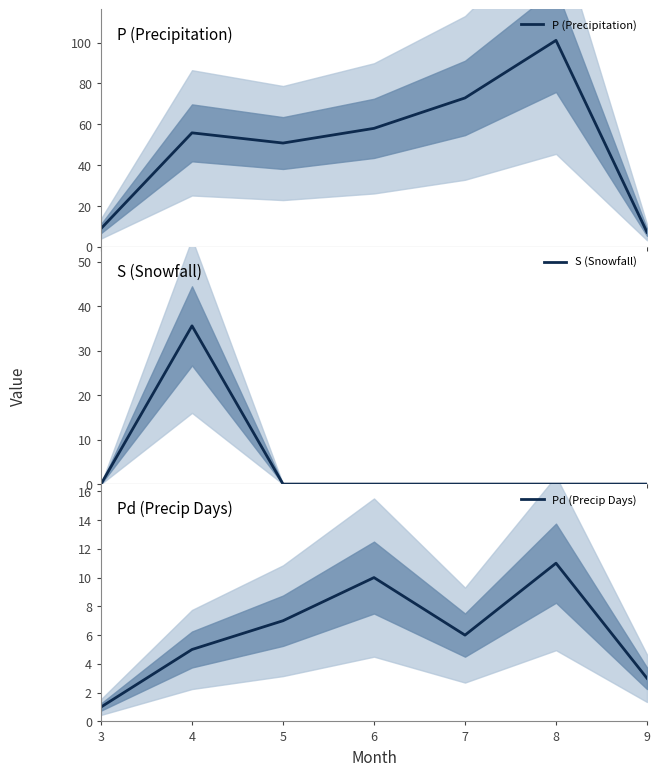

Which series ends up on top after the final intersection of S (Snowfall) and Pd (Precip Days)?

Pd (Precip Days)